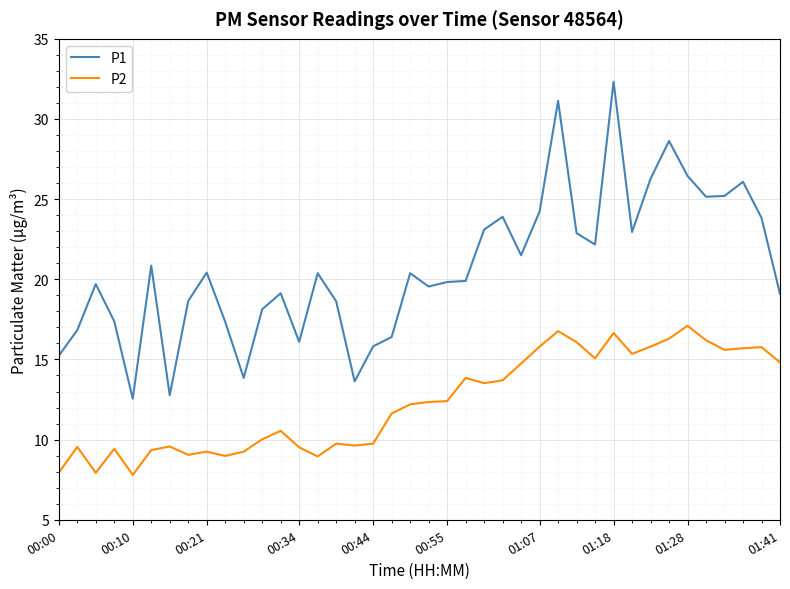

In P2, how many points are higher than both neighbors (excluding endpoints)?

11